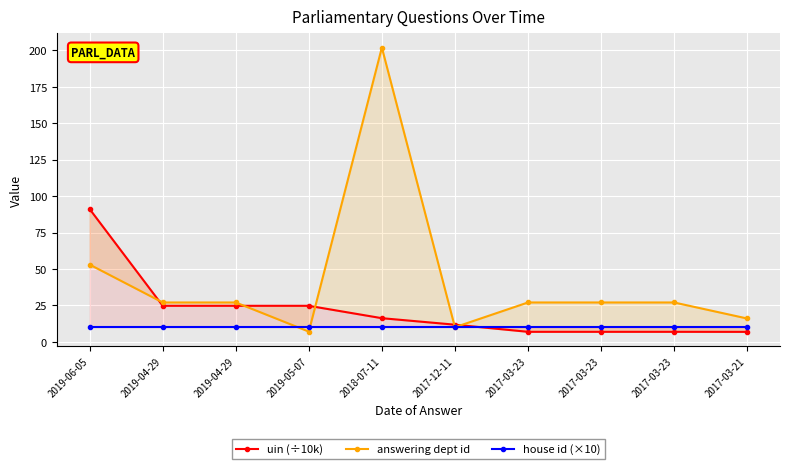

How many distinct data groups are displayed?

3